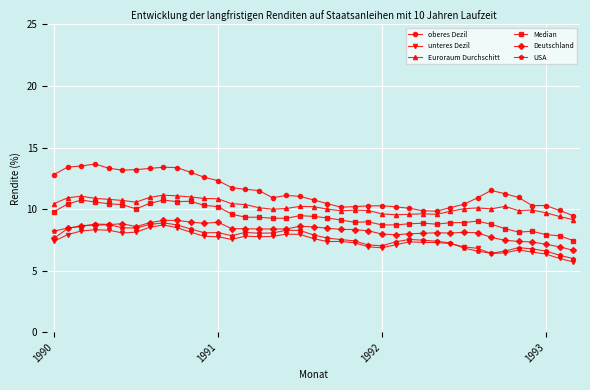

Does the chart display data point markers on the line(s)?

Yes